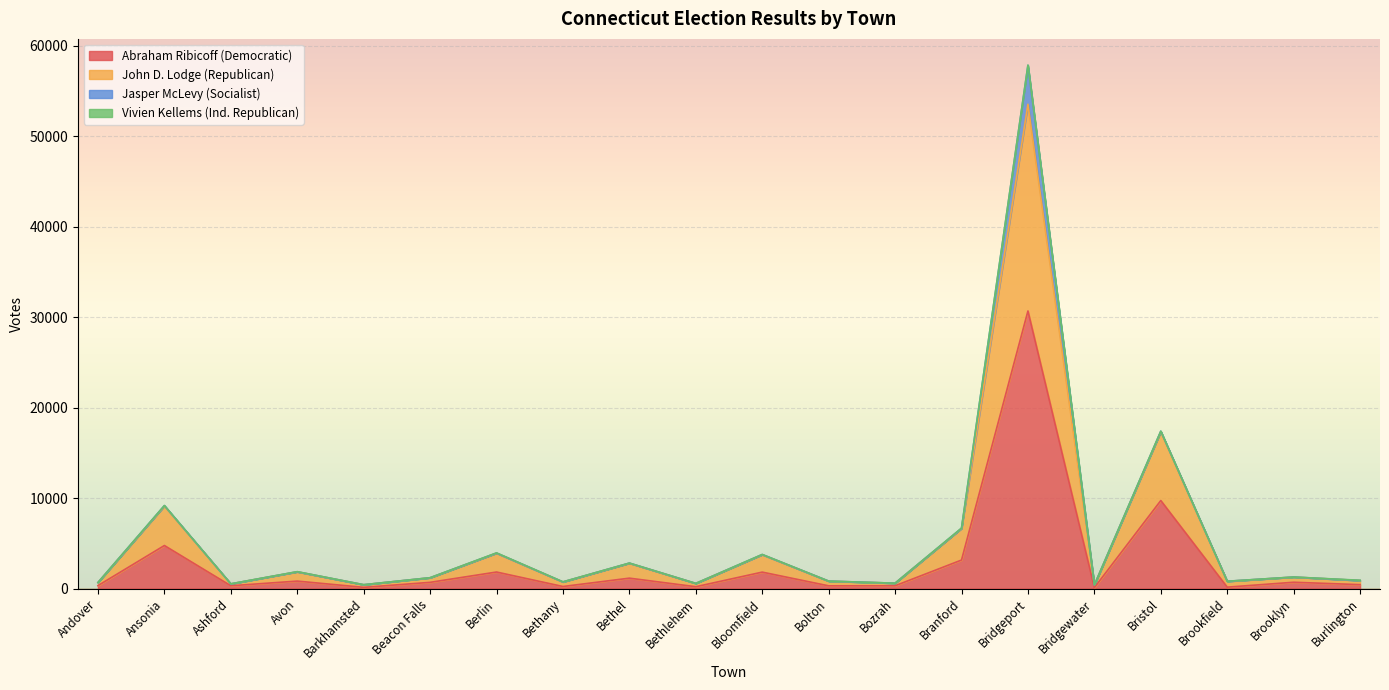

True or false: John D. Lodge (Republican) and Abraham Ribicoff (Democratic) intersect in this chart.

False